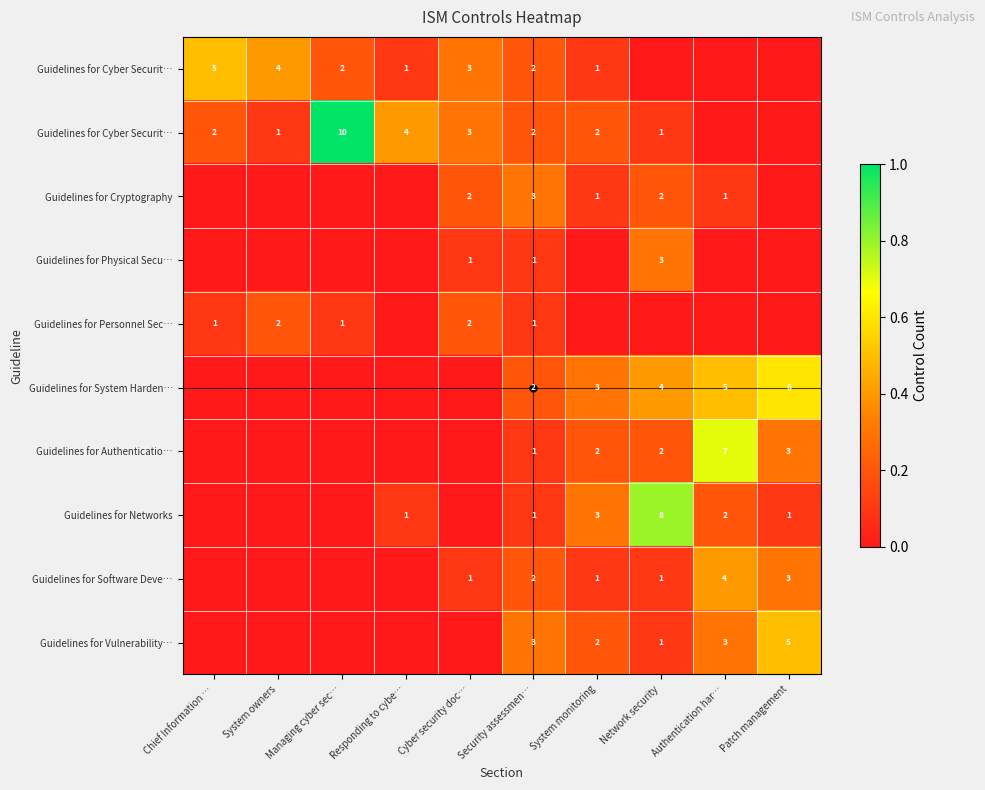

What is the difference between the highest and lowest values at Responding to cybe…?

0.4